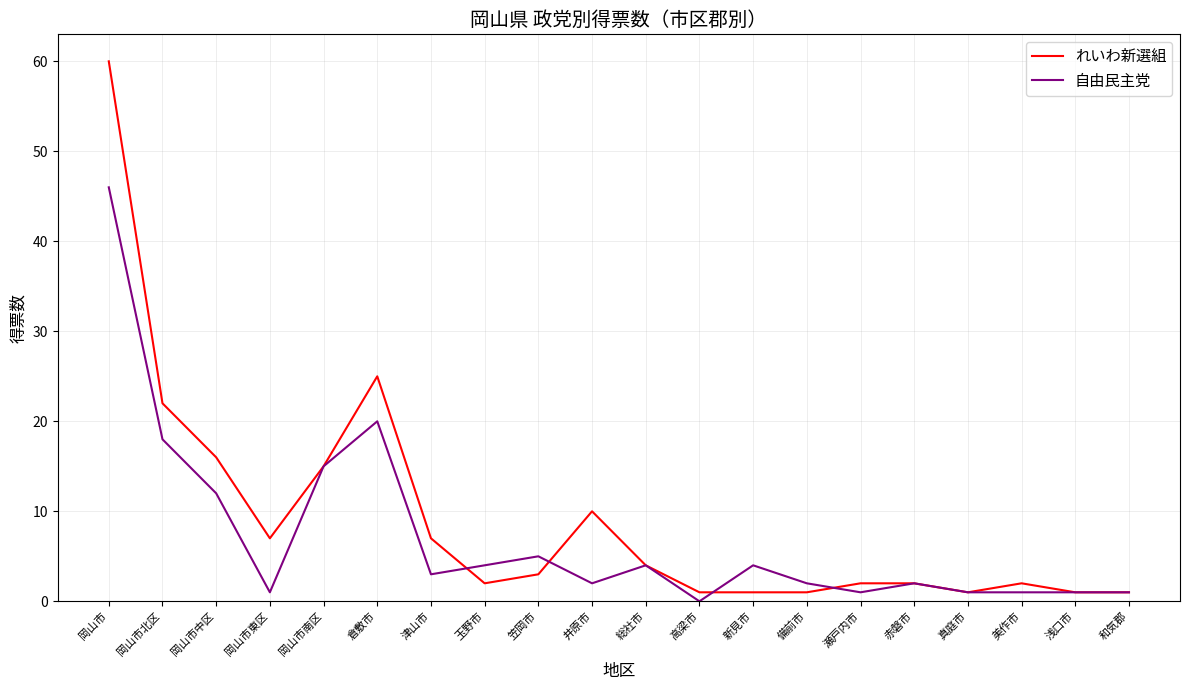

List the series in order of their overall mean, lowest first.

自由民主党, れいわ新選組